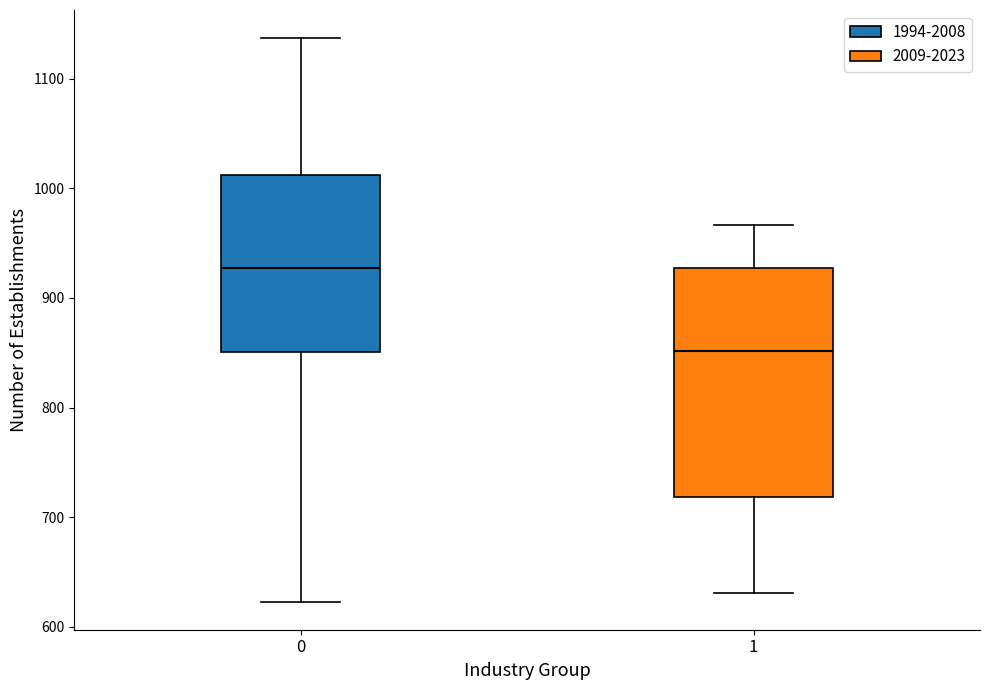

Reading left to right, read every box against the y-axis: the position of its median line, the range the box covers, and the ends of its whiskers. The values are not printed on the chart, so give them approximately, as read against the axis.

0: median 930, box 850 to 1010, whiskers 620 to 1140
1: median 850, box 720 to 930, whiskers 630 to 970